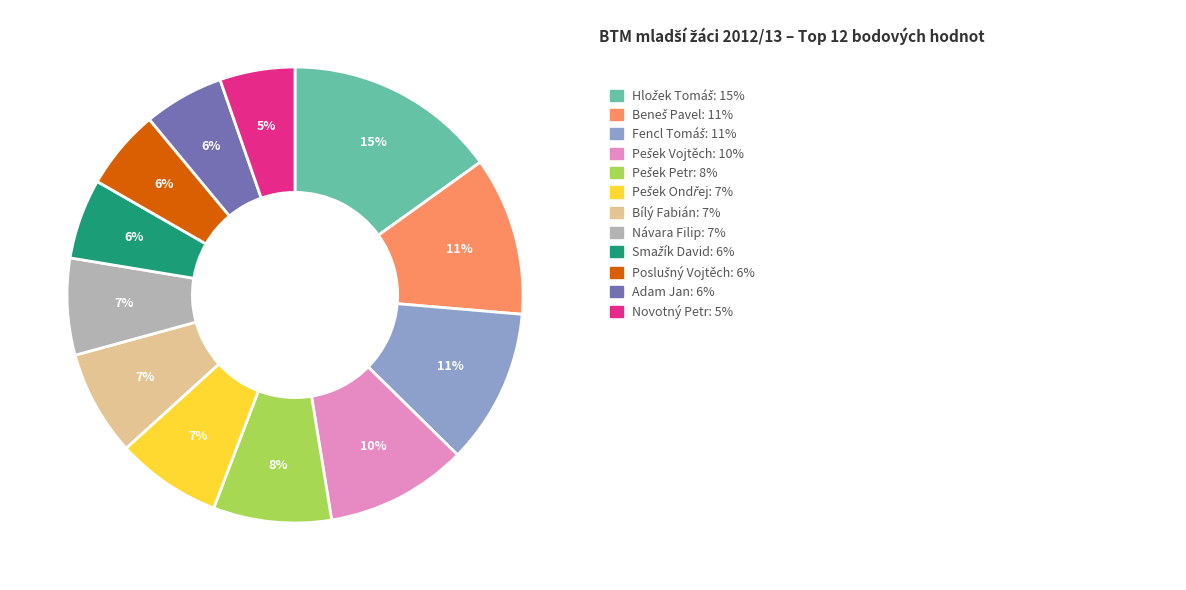

Is there a majority slice in this chart?

No